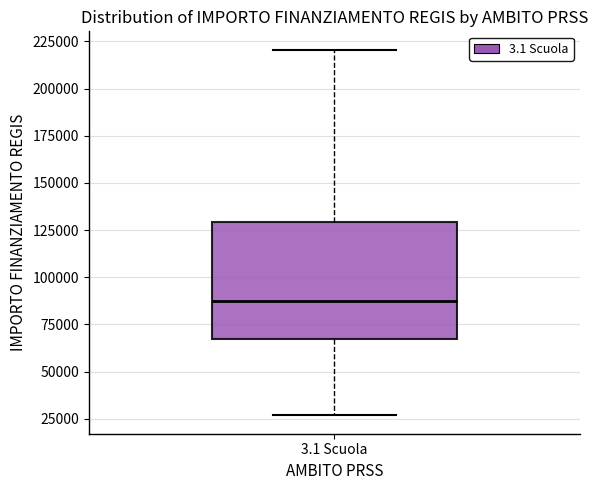

Read this box plot against the y-axis: the position of the median line, the range covered by the box, and the ends of both whiskers. The values are not printed on the chart, so give them approximately, as read against the axis.

median 85000, box 65000 to 130000, whiskers 25000 to 220000